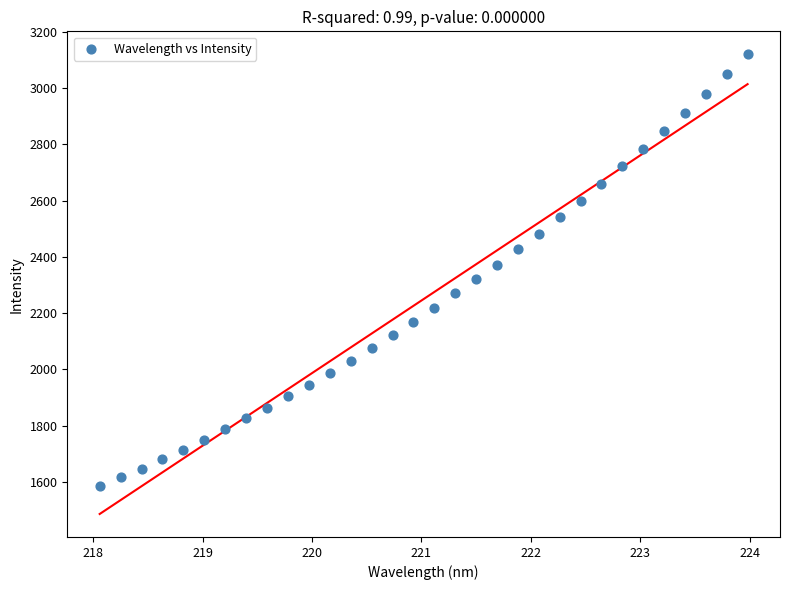

What is the range of X values (max minus min)?

5.9